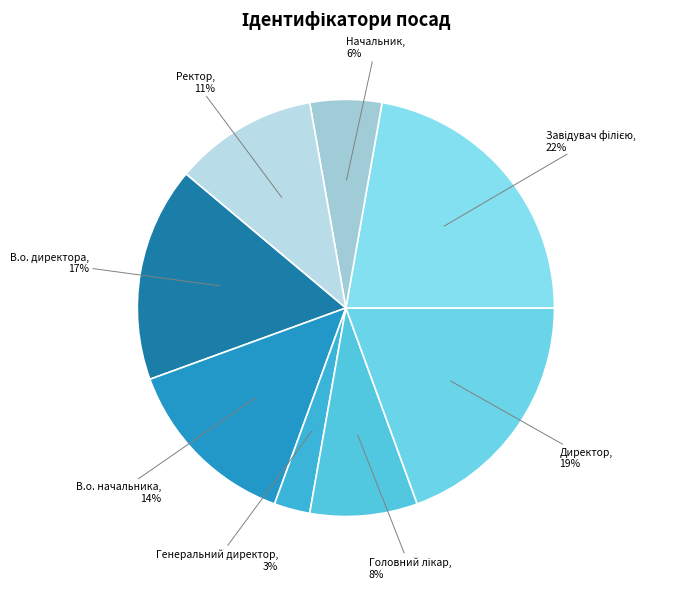

Which category has the smallest portion of the pie?

Генеральний директор